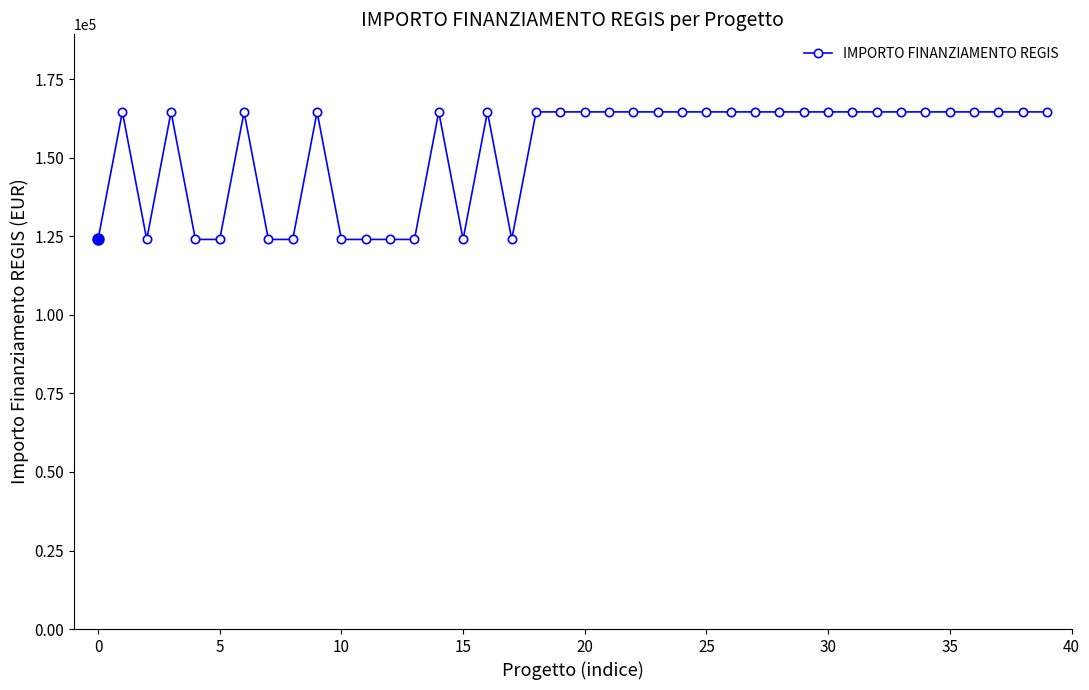

How many lines are shown in the chart?

1